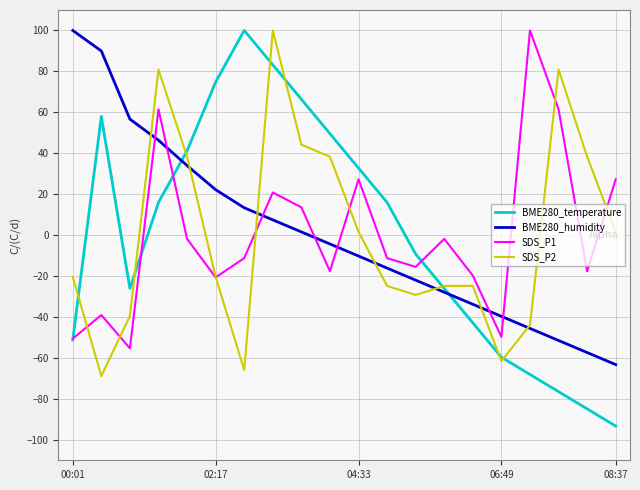

How many lines are shown in the chart?

4